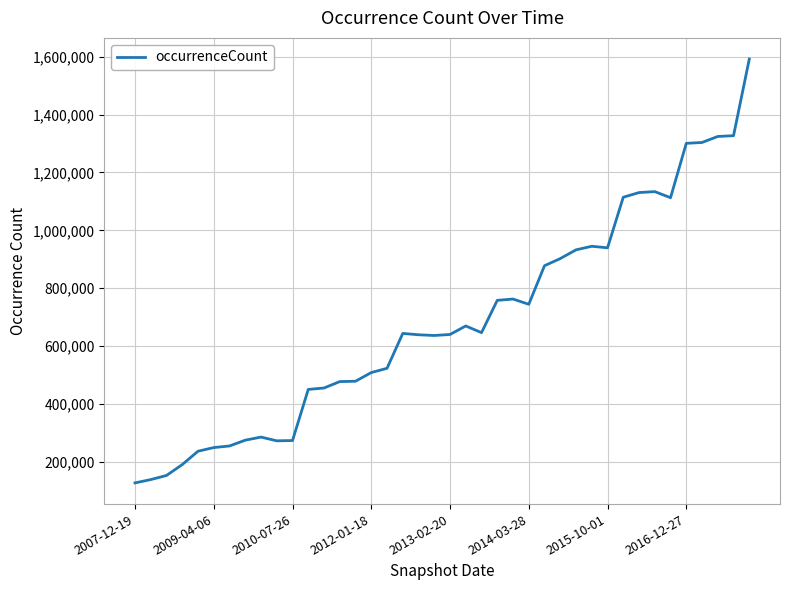

What is the smallest value displayed?

127054